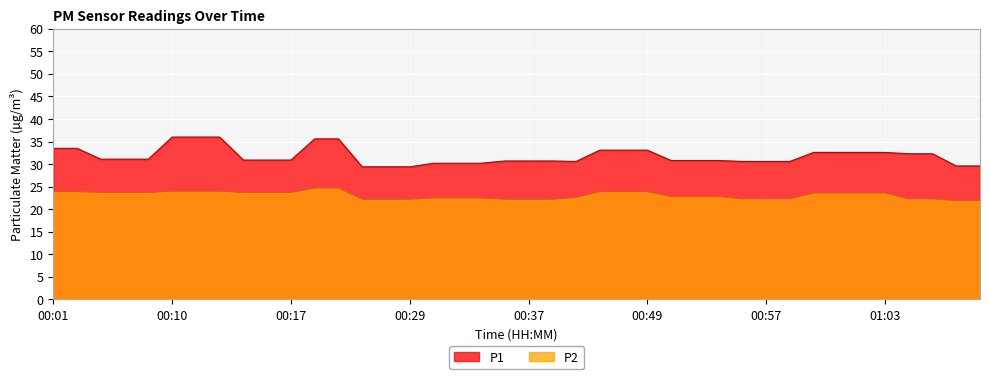

What is the label of the 30th point from the left?

00:56